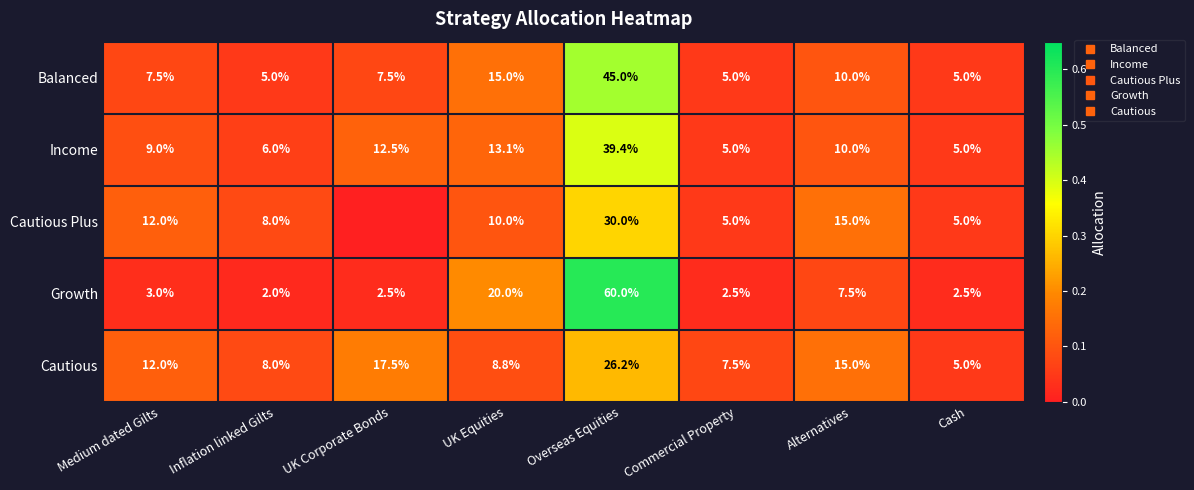

What is the average value of the Growth series?

0.1